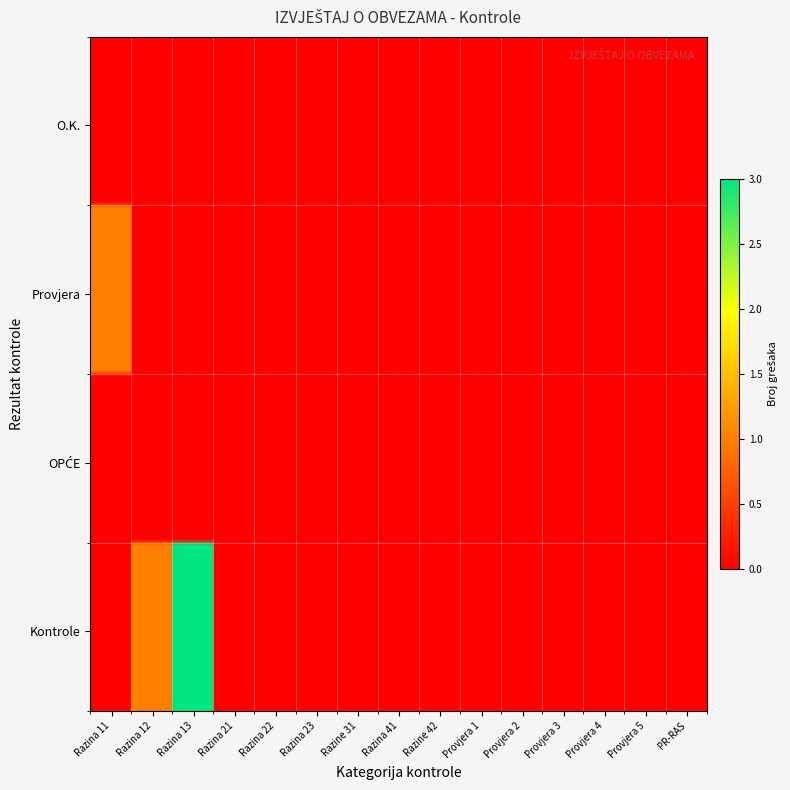

Rank the series at Razina 41 from lowest to highest value.

O.K., Provjera, OPĆE, Kontrole